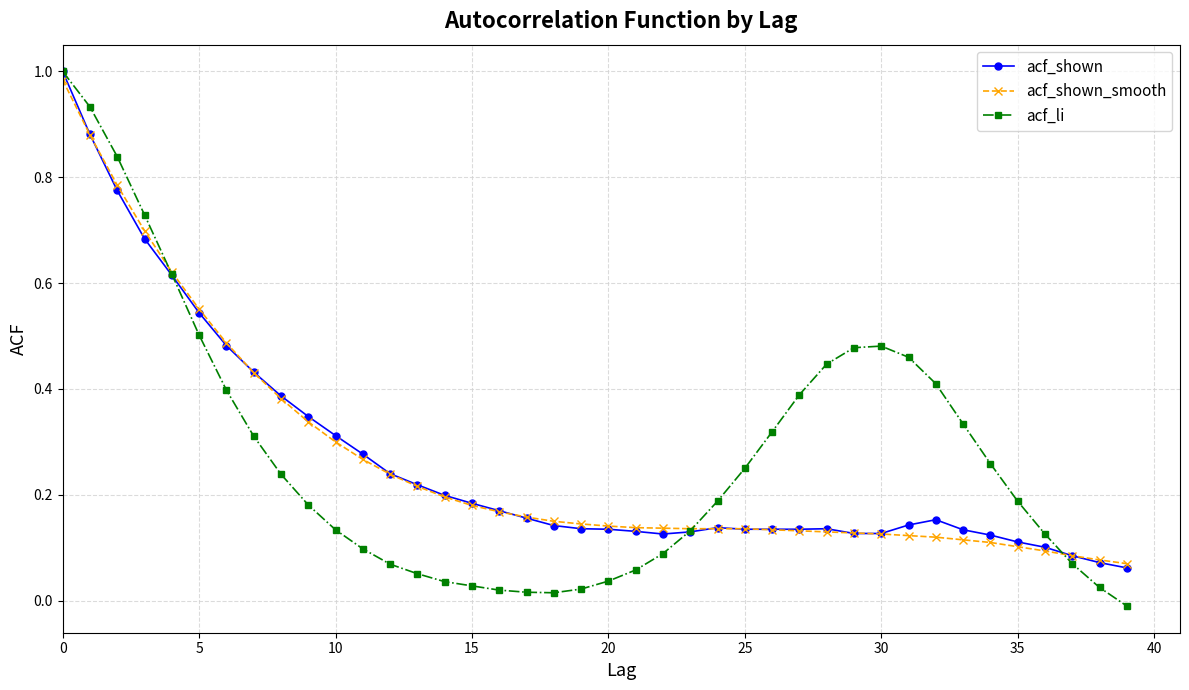

True or false: acf_li has more than 0 interior local peaks.

True